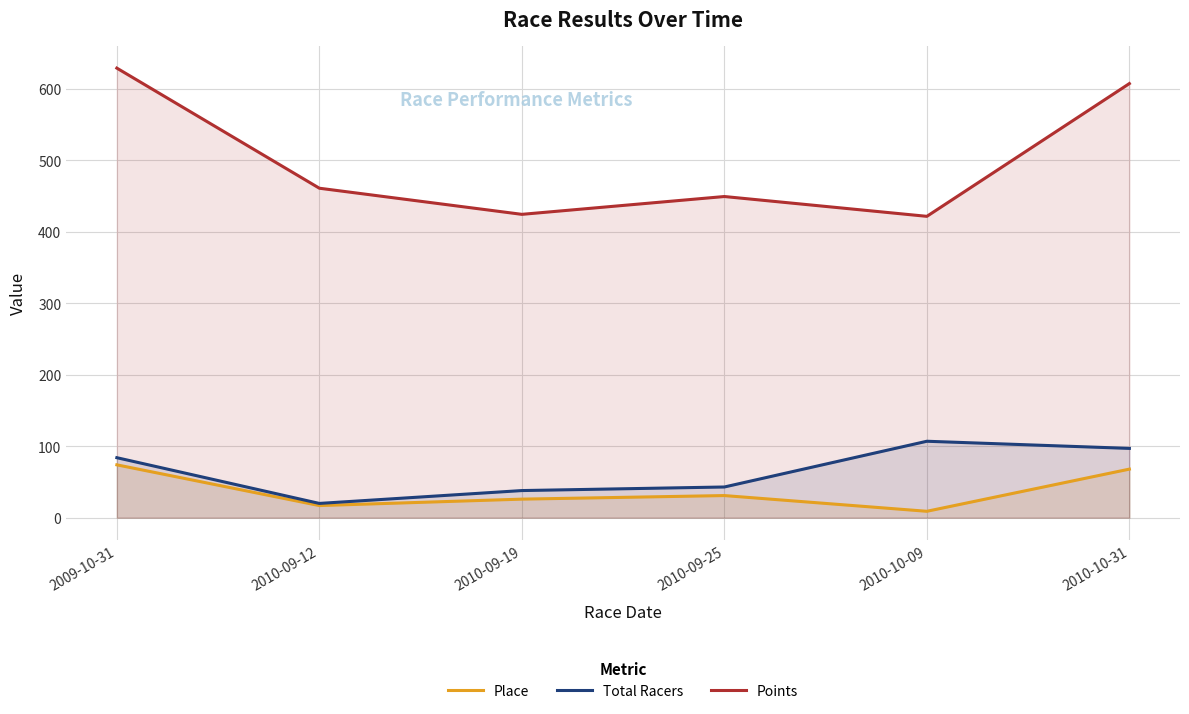

Does the chart display data point markers on the line(s)?

No